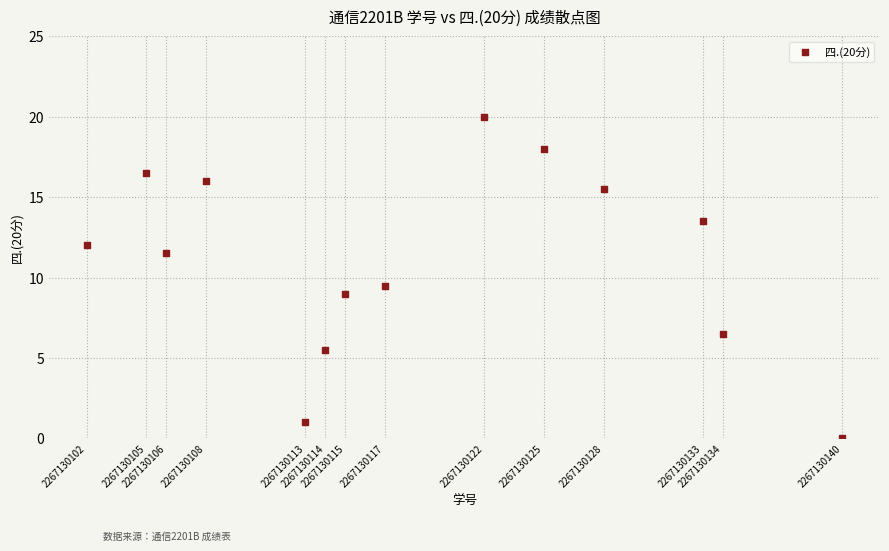

What is the range of X values (max minus min)?

38.0